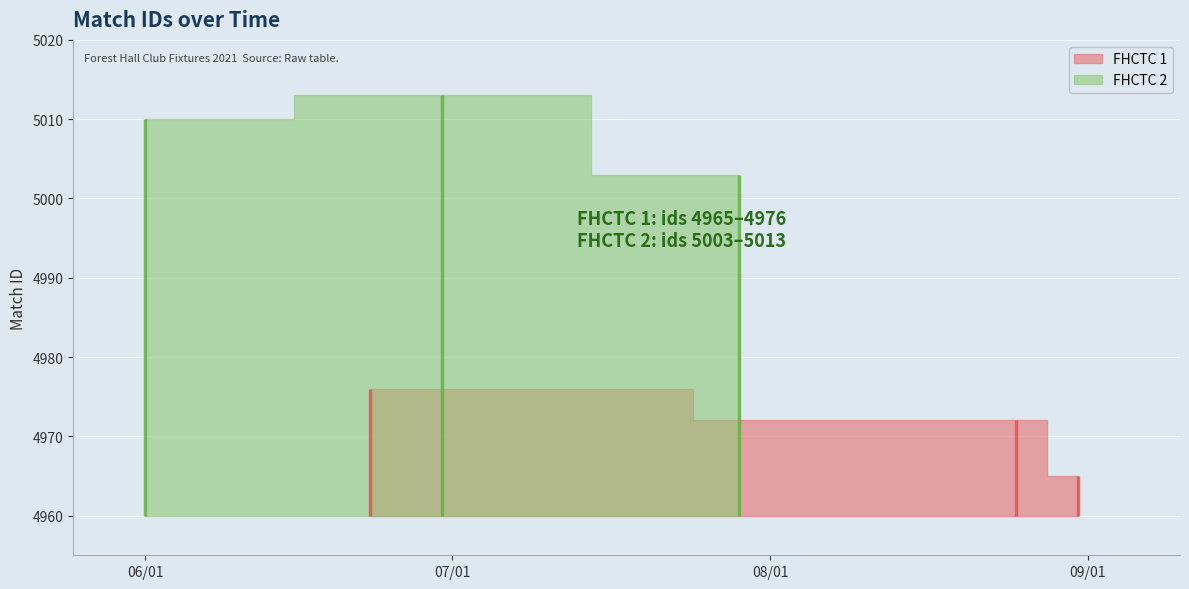

What is the sum of the FHCTC 1 values at 2021-07-29 and 2021-06-23?

9948